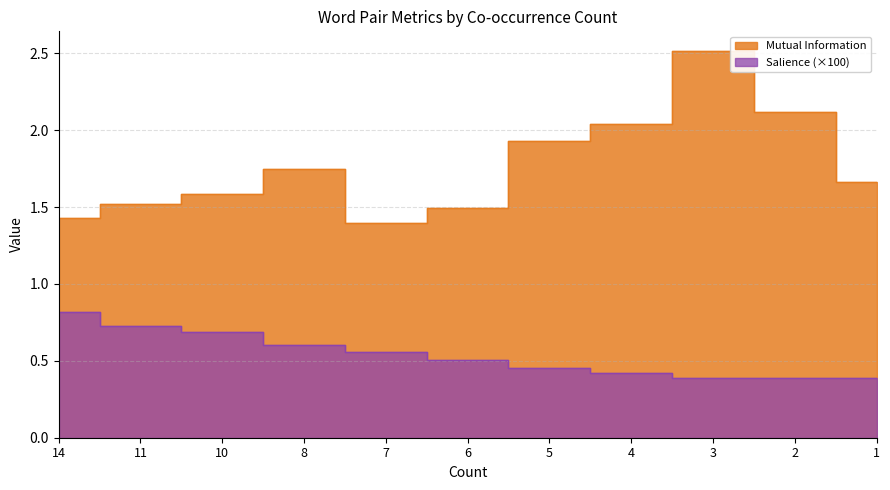

At which label is Salience closest to 0?

3